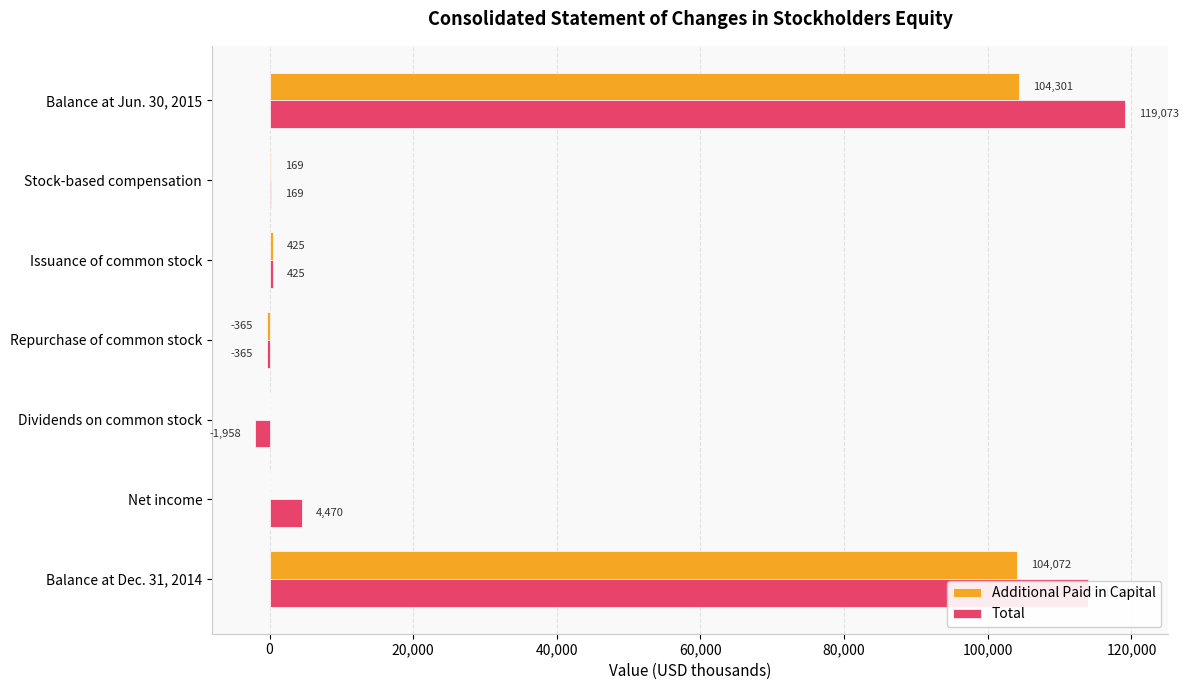

What is the approximate value of Additional Paid in Capital at Balance at Dec. 31, 2014?

104072